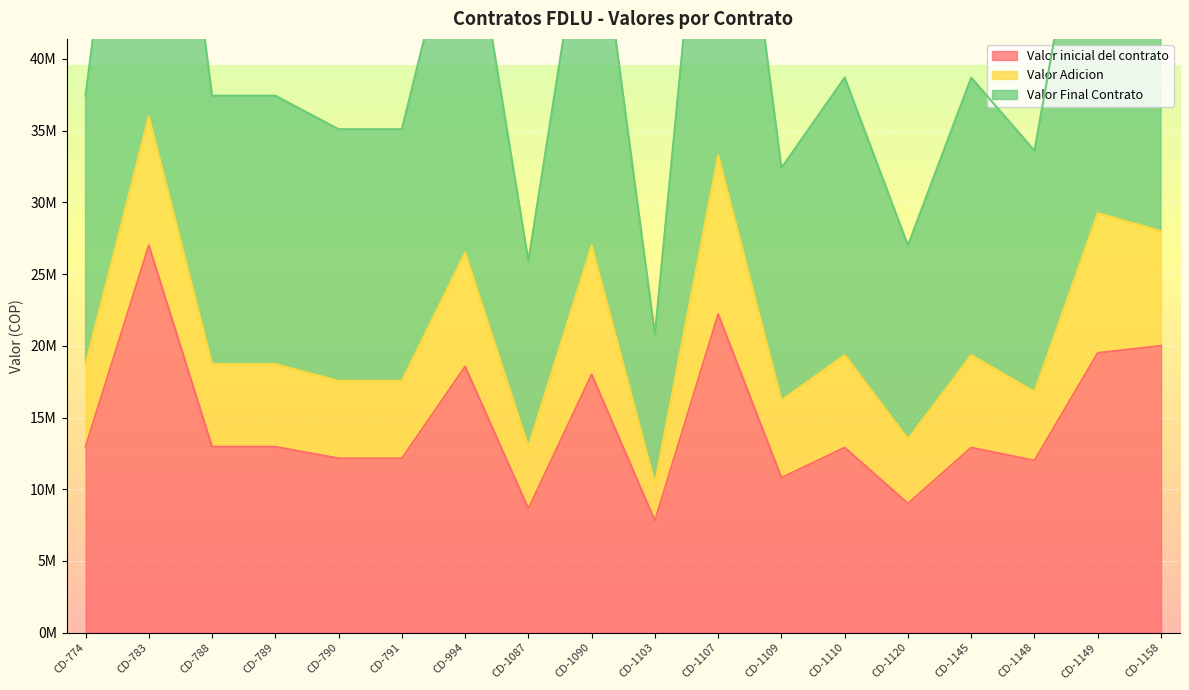

Which series has the largest range (max minus min)?

Valor Final Contrato